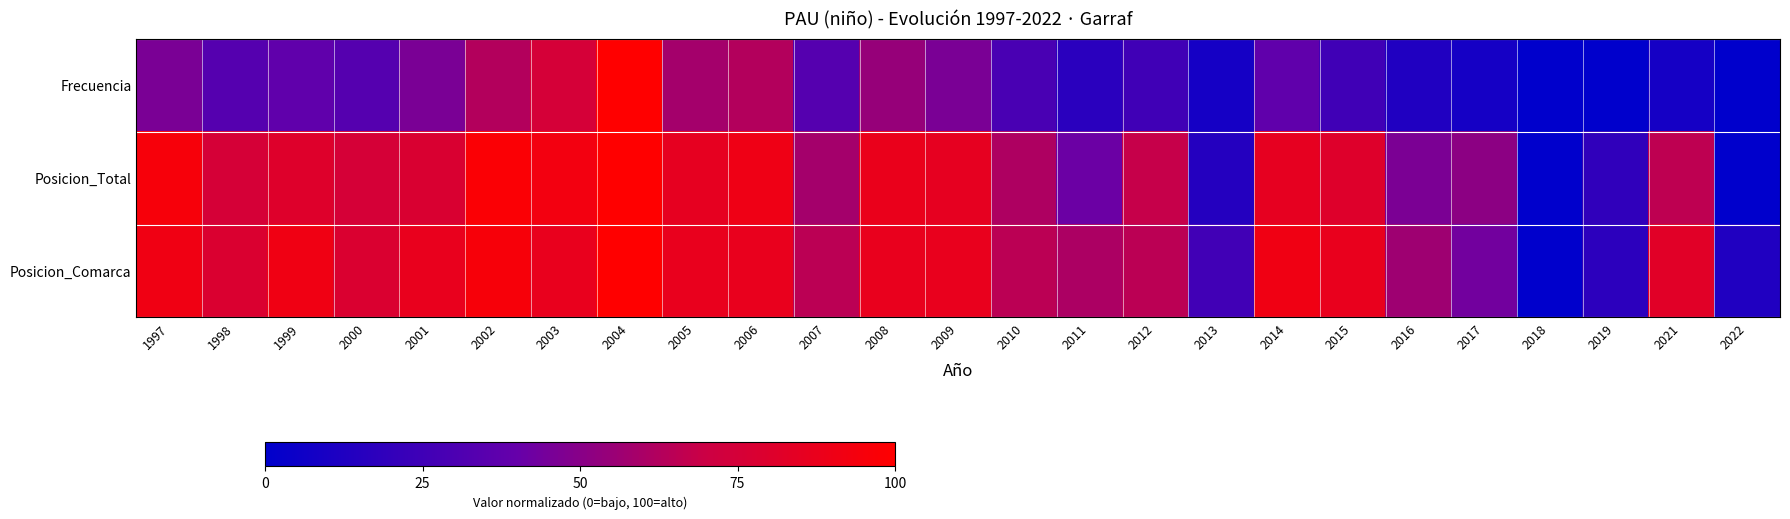

What is the spread (max minus min) of values at 2012?

43.3